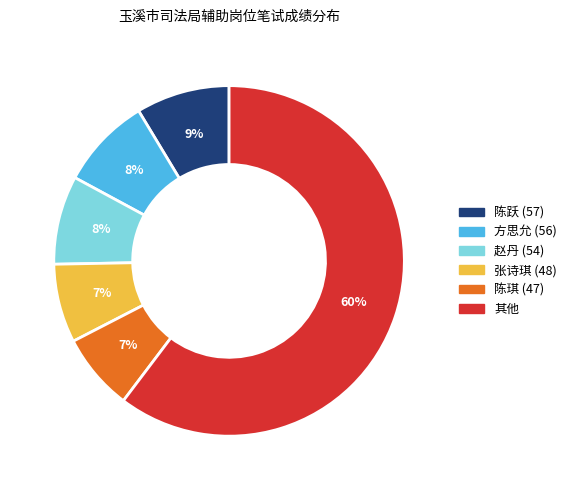

To the nearest percent, what is the average slice percentage?

17%